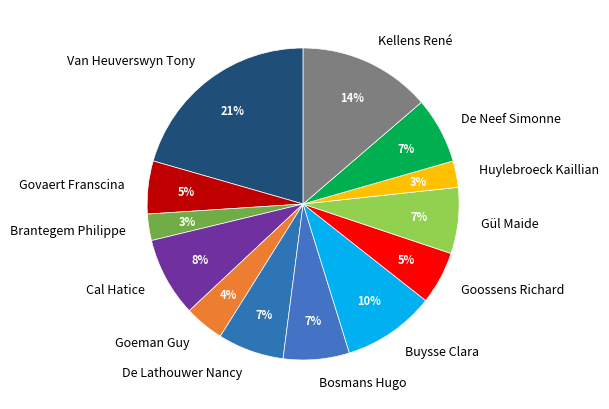

To the nearest percent, what percentage of the pie is De Neef Simonne?

7%